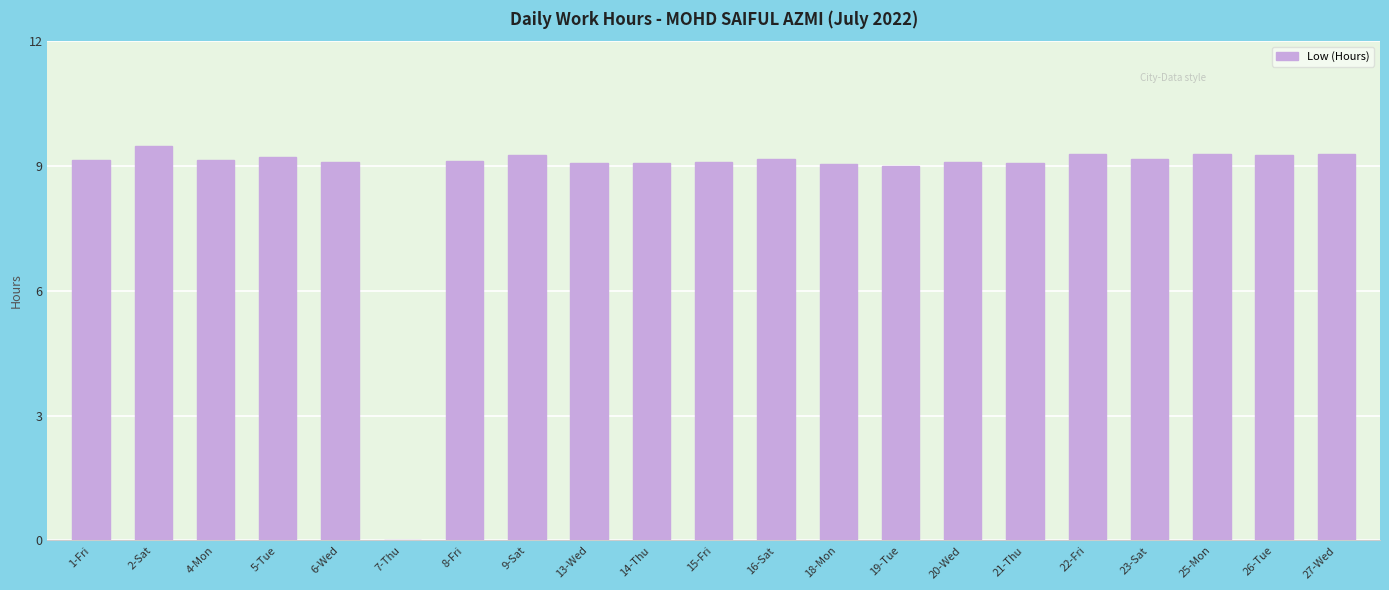

What is the change in value from 16-Sat to 22-Fri?

+0.1